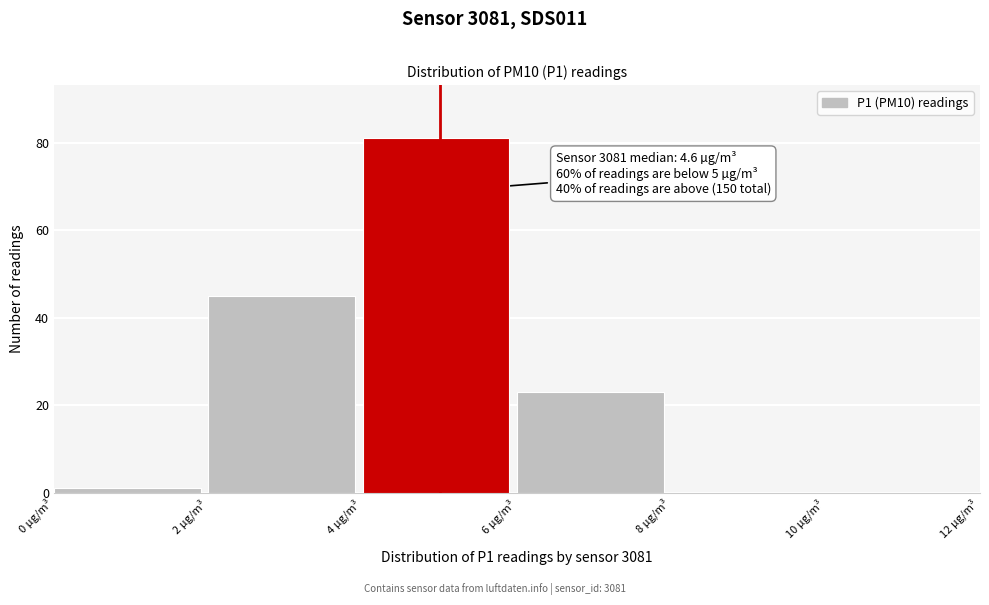

Which range on the x-axis has the tallest bar?

4 to 6